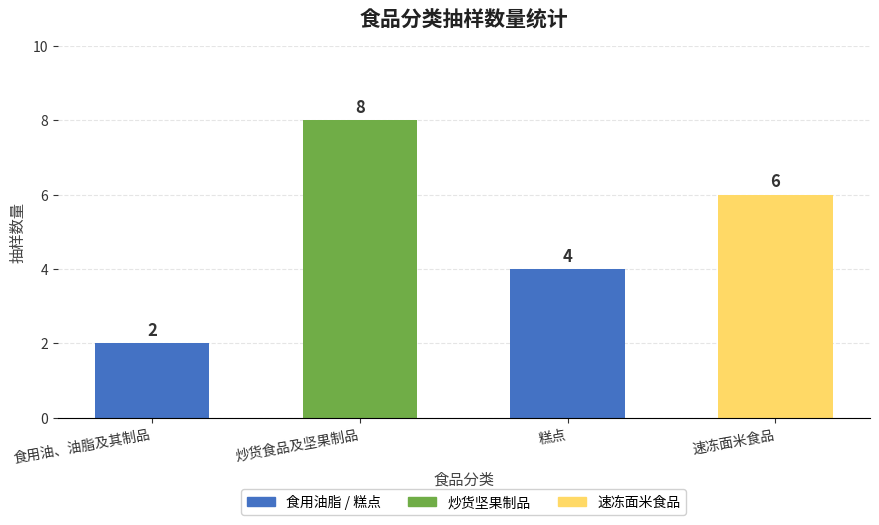

Count the number of data series in this chart.

1